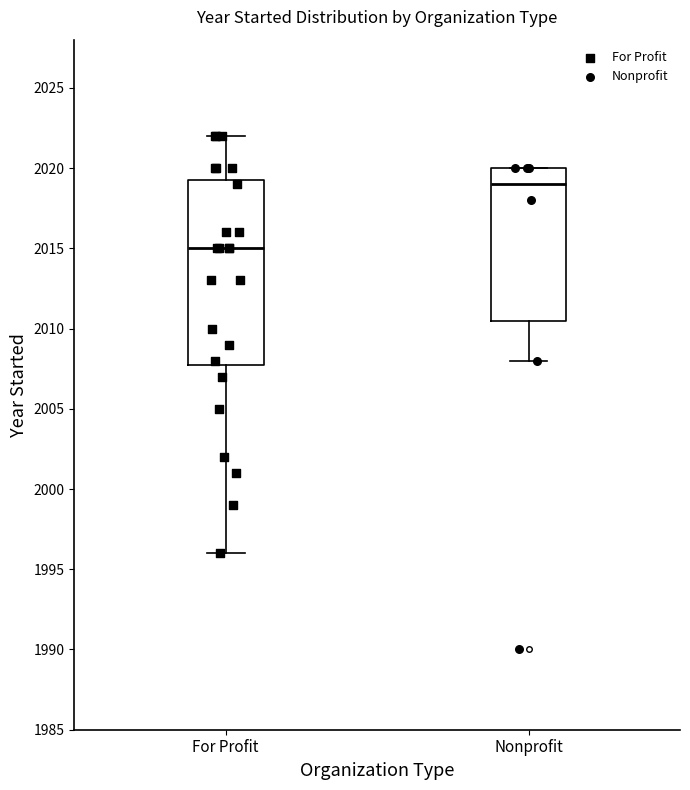

Reading left to right, transcribe this box plot: for each box, give where its median line is, the range the box spans, and where its two whiskers end, as read against the y-axis. The values are not printed on the chart, so give them approximately, as read against the axis.

For Profit: median 2015.0, box 2008.0 to 2019.5, whiskers 1996.0 to 2022.0
Nonprofit: median 2019.0, box 2010.5 to 2020.0, whiskers 2008.0 to 2020.0